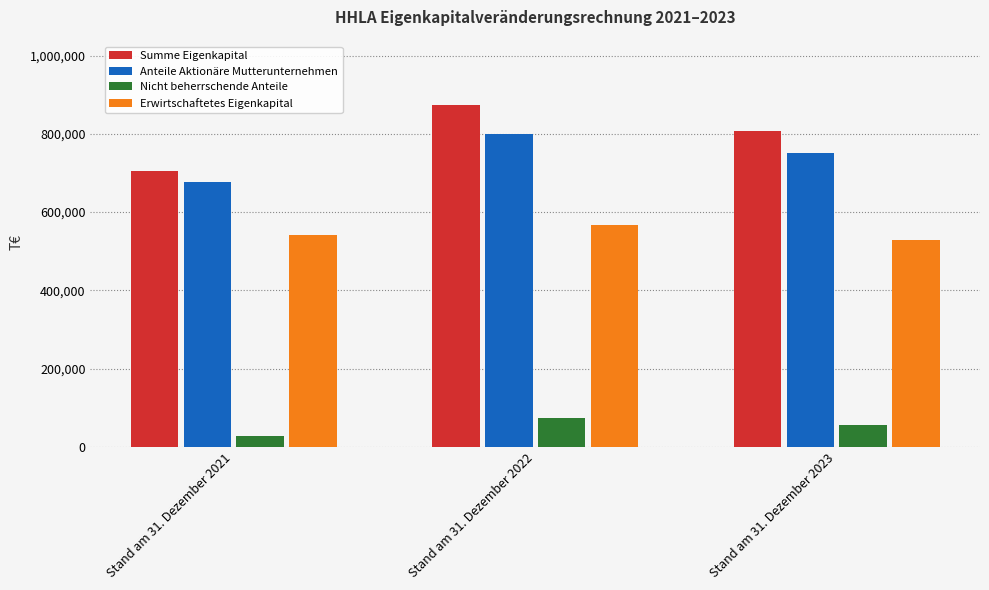

Count the Erwirtschaftetes Eigenkapital values in the range 529693 to 566462.

3